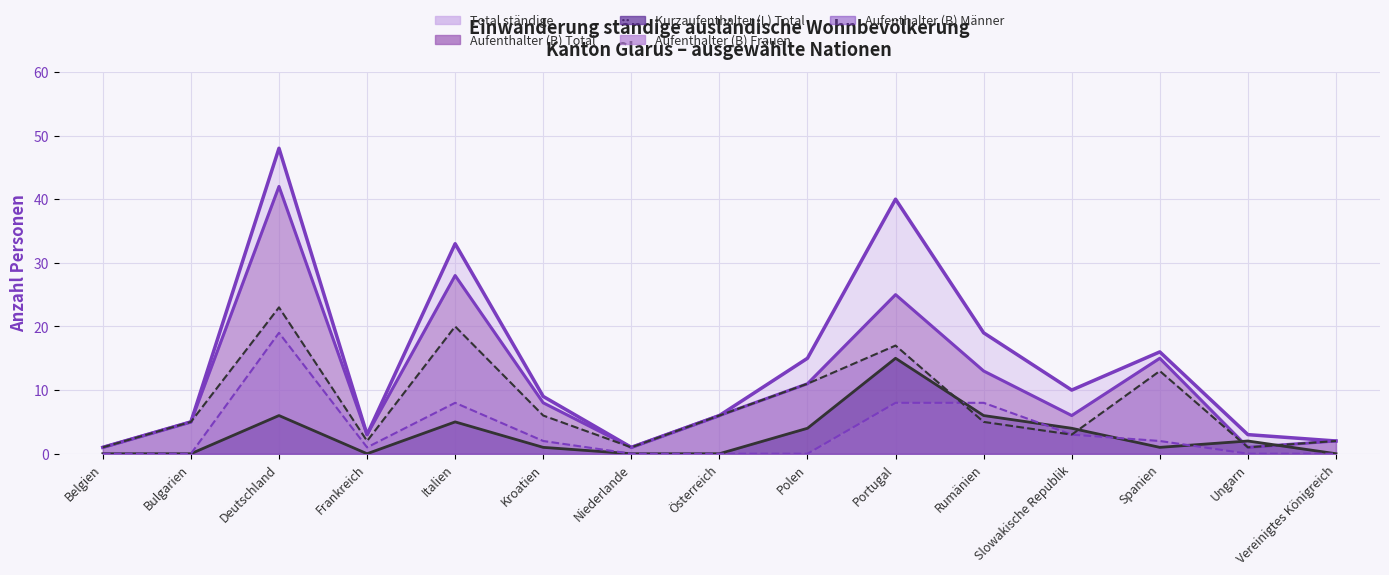

Which series has the largest range (max minus min)?

Total ständige (Linie)